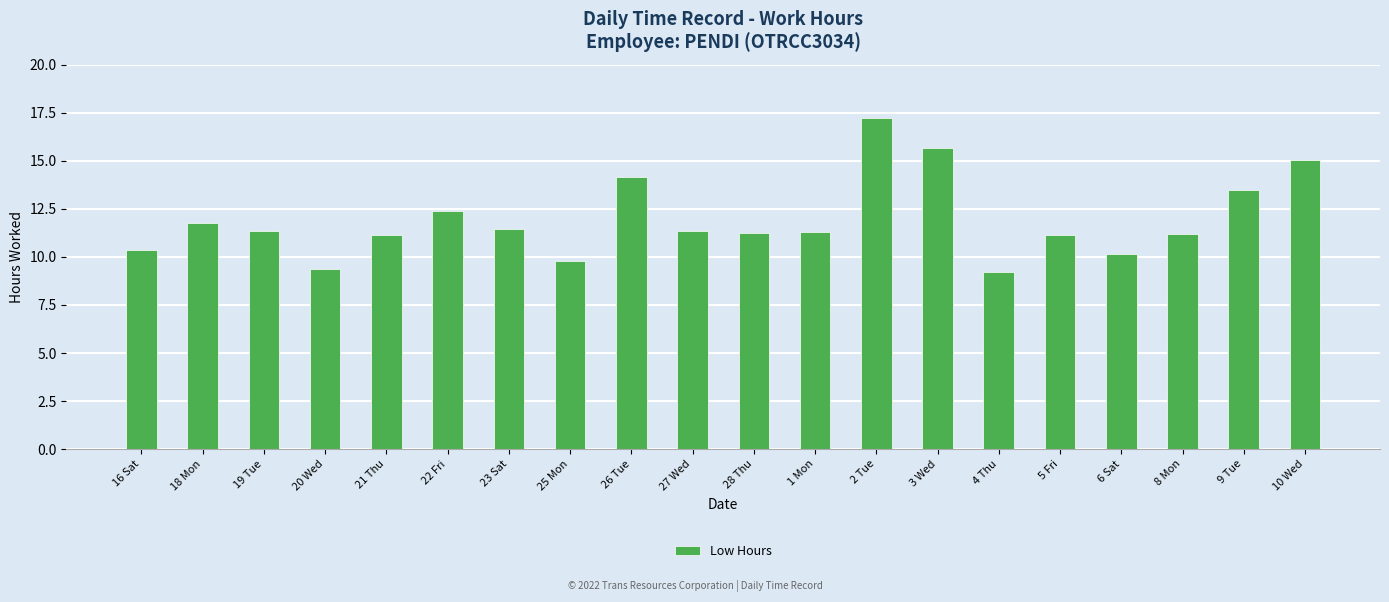

The value at 5 Fri is 15.7. True or false?

False